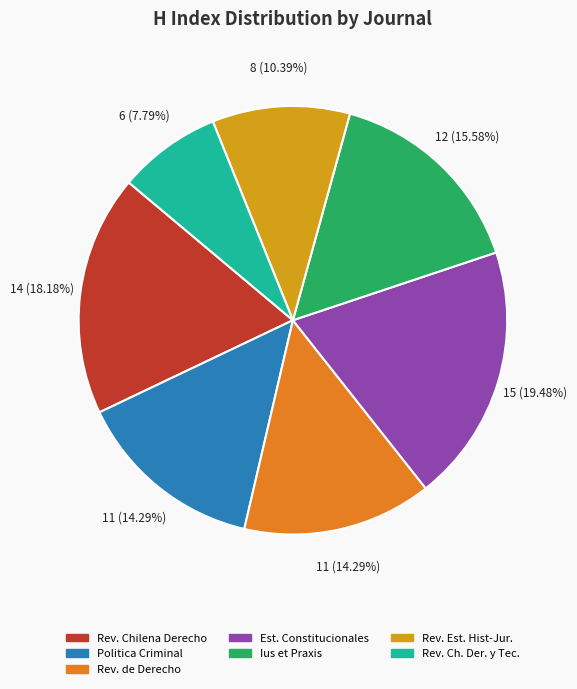

Is there a majority slice in this chart?

No